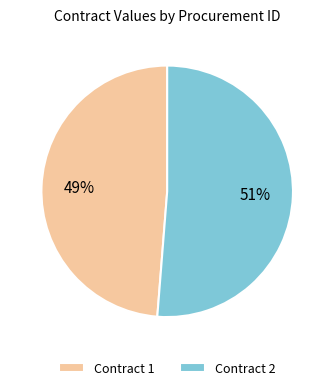

Which category accounts for the majority?

Contract 2